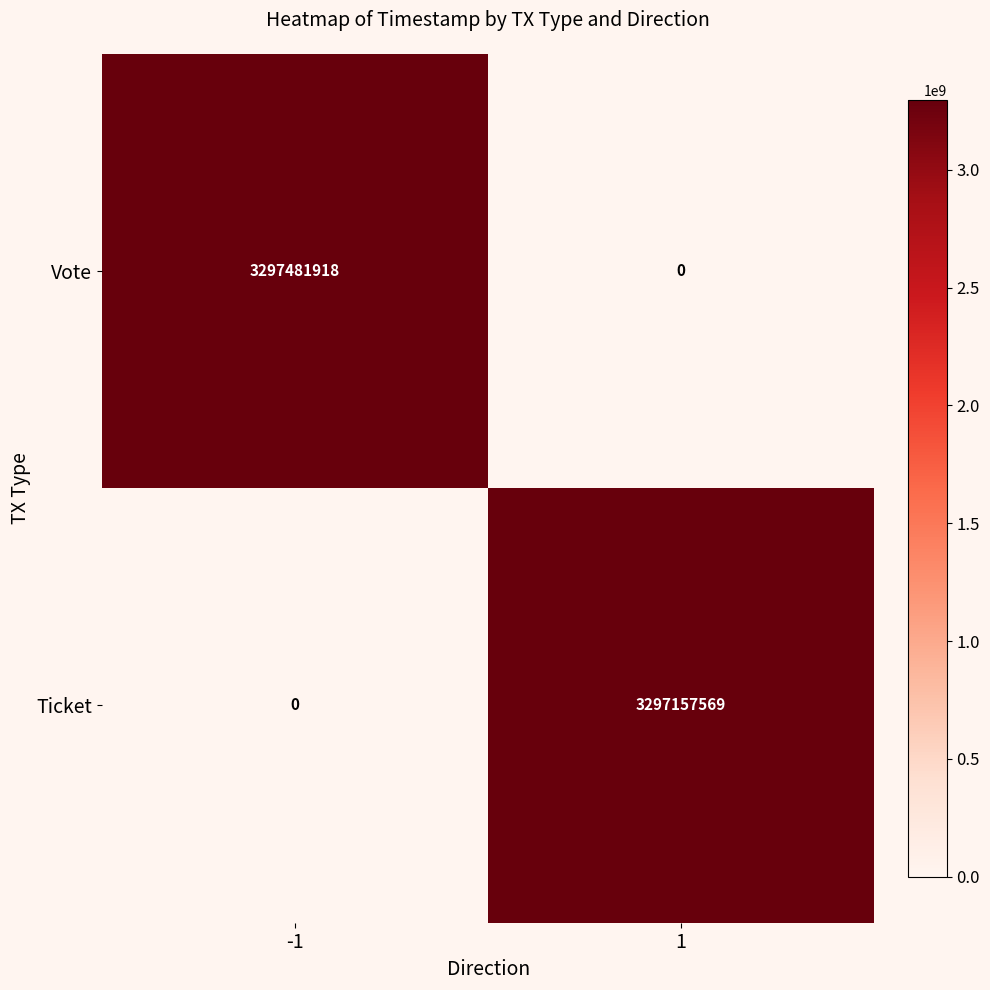

Between -1 and 1, which series saw the biggest shift?

Vote